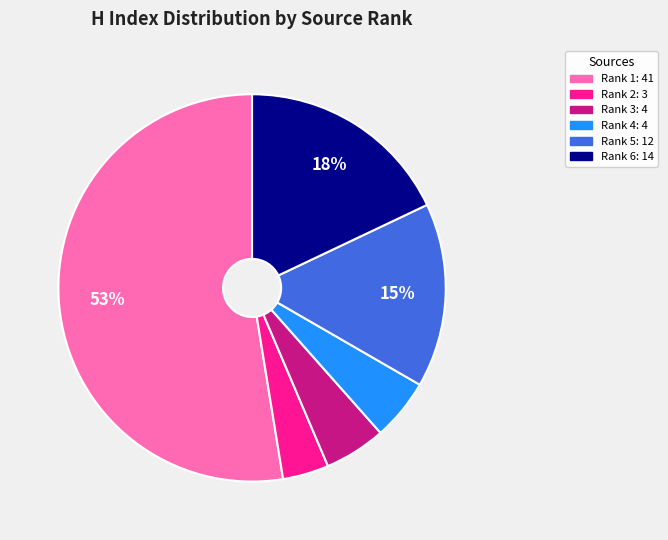

Is there a majority slice in this chart?

Yes